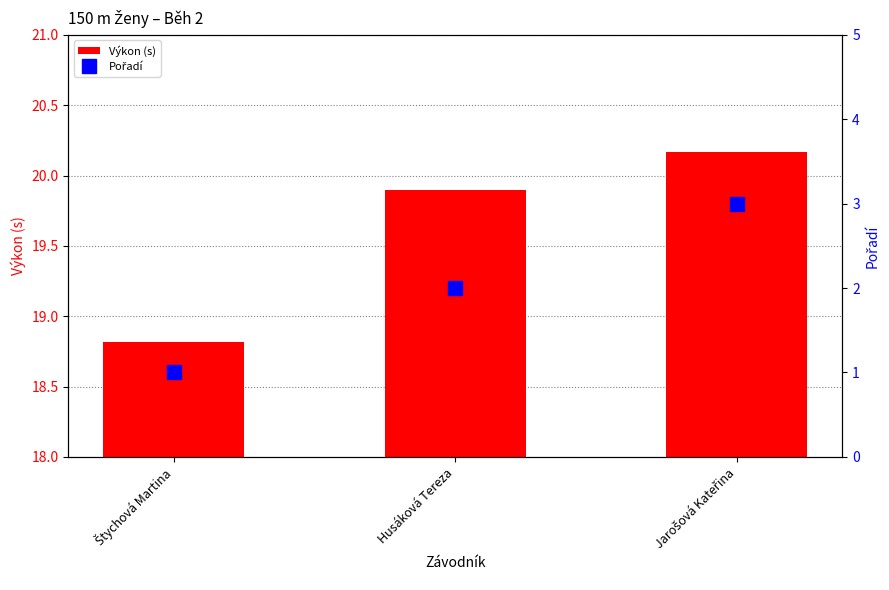

What is the value of the Výkon (s) bar at the 2nd from the left?

19.9